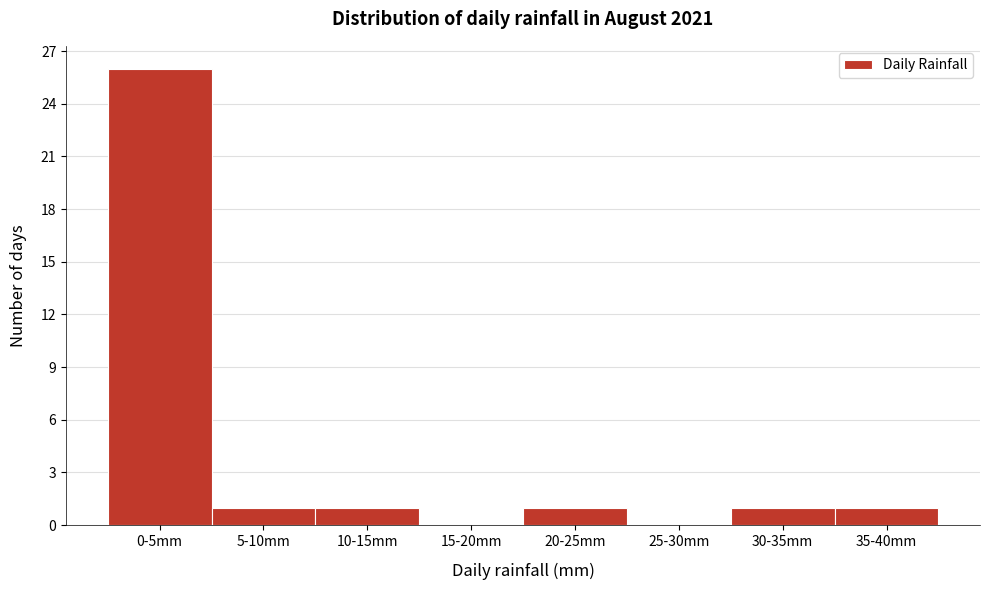

Reading left to right, list all the values displayed in this chart.

0-5mm=26	5-10mm=1	10-15mm=1	15-20mm=0	20-25mm=1	25-30mm=0	30-35mm=1	35-40mm=1